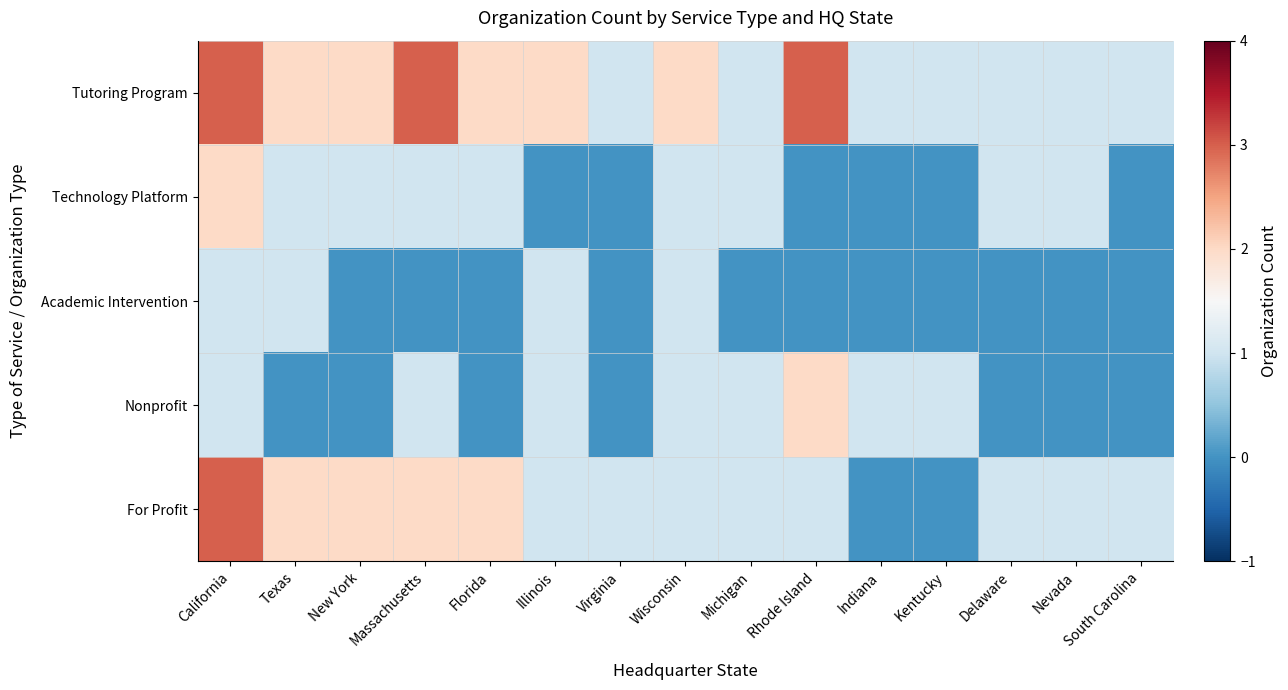

Which series changed the most between New York and Massachusetts?

Tutoring Program